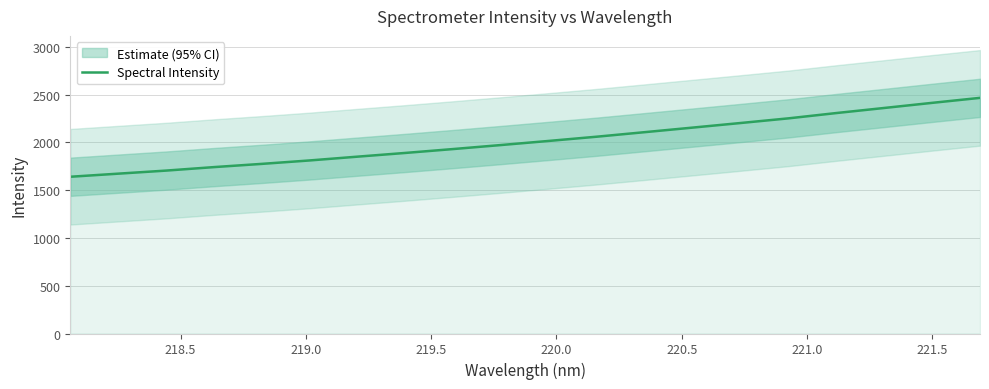

What is the maximum value for Spectral Intensity?

2464.8